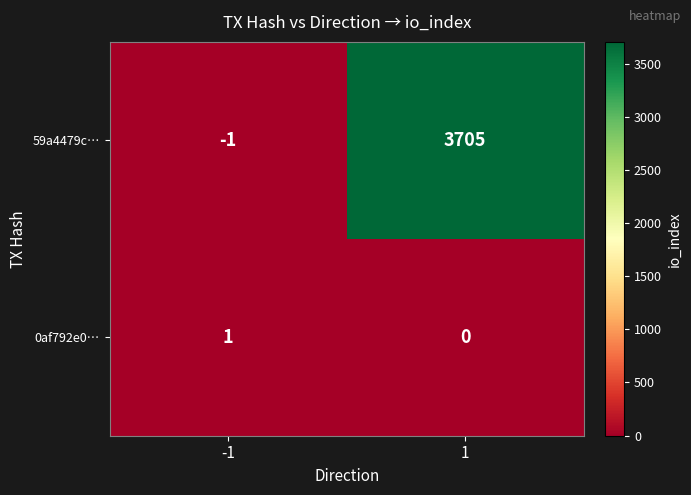

What is the maximum value shown in the chart?

3705